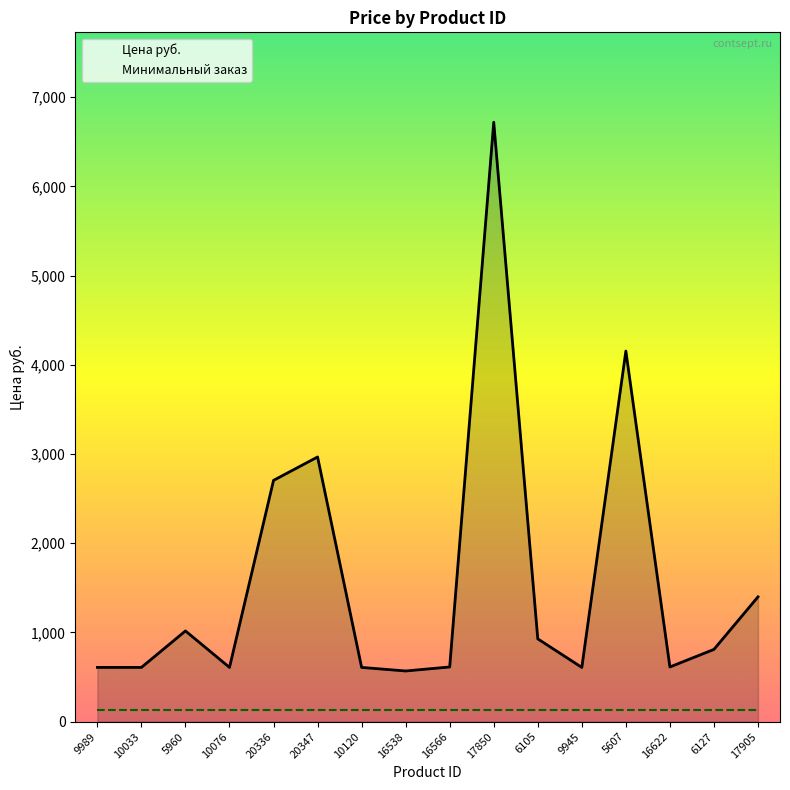

The chart shows a value of 608.0 at 10033. True or false?

True